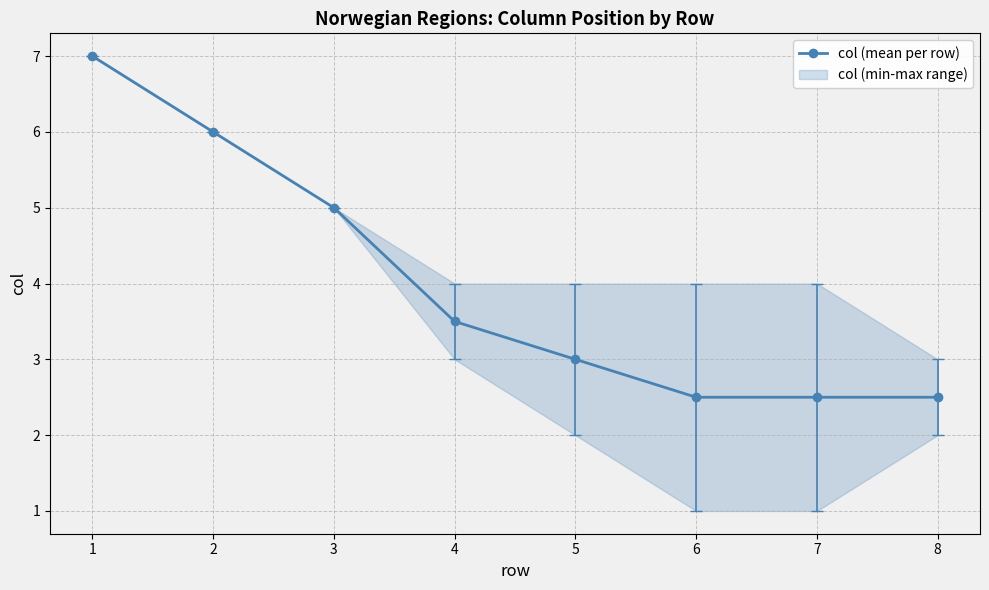

How many values are between 2 and 6?

7